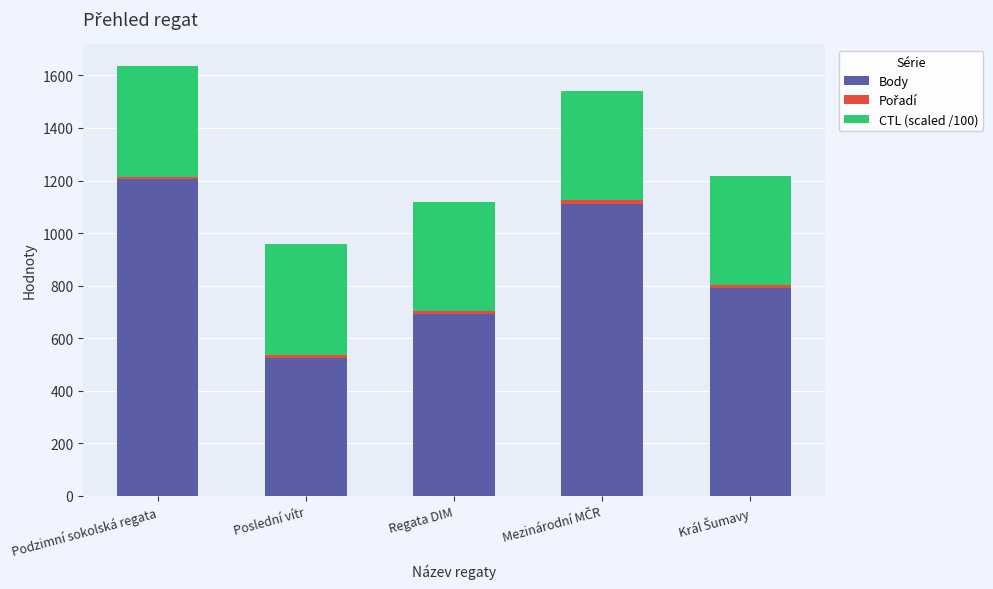

How many bars are there in total?

5